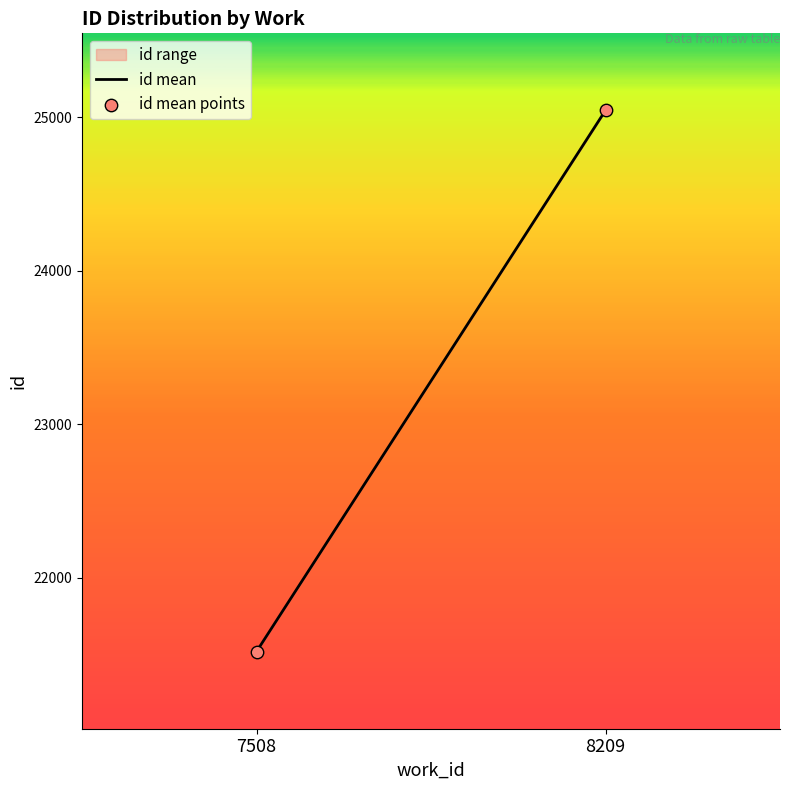

What is the range of Y values (max minus min)?

3525.0